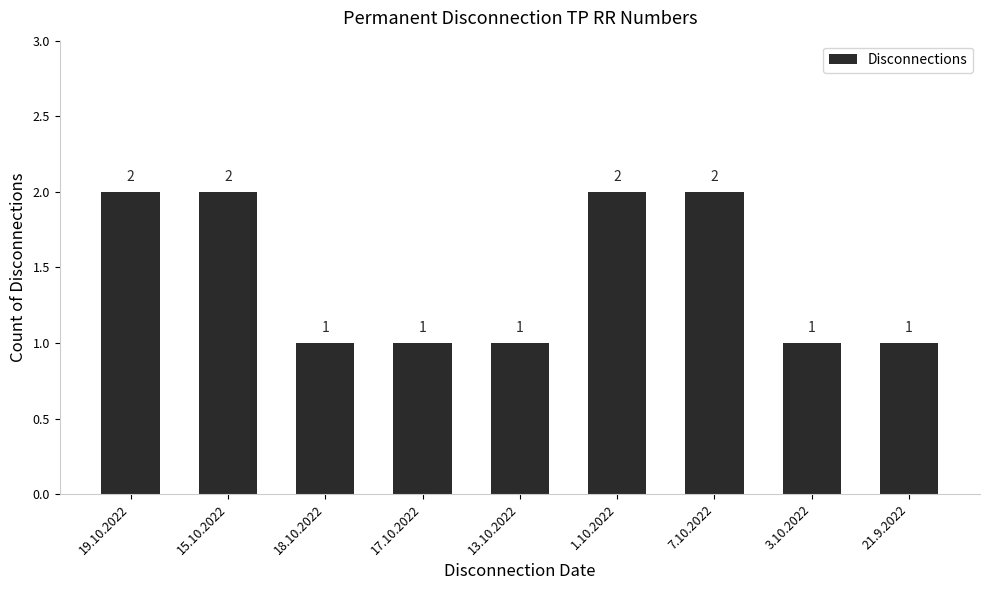

What is the value of the 6th bar from the left?

2